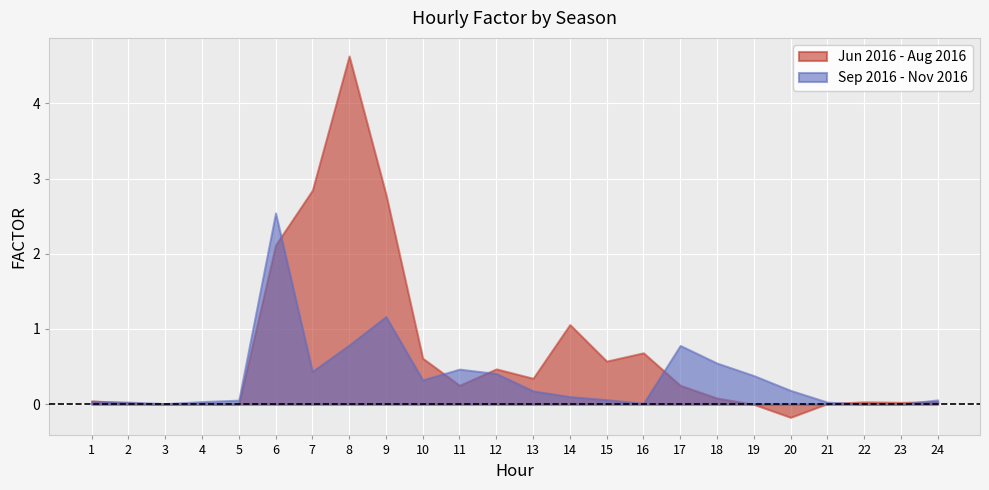

Which series changed the most between 1 and 11?

Sep 2016 - Nov 2016